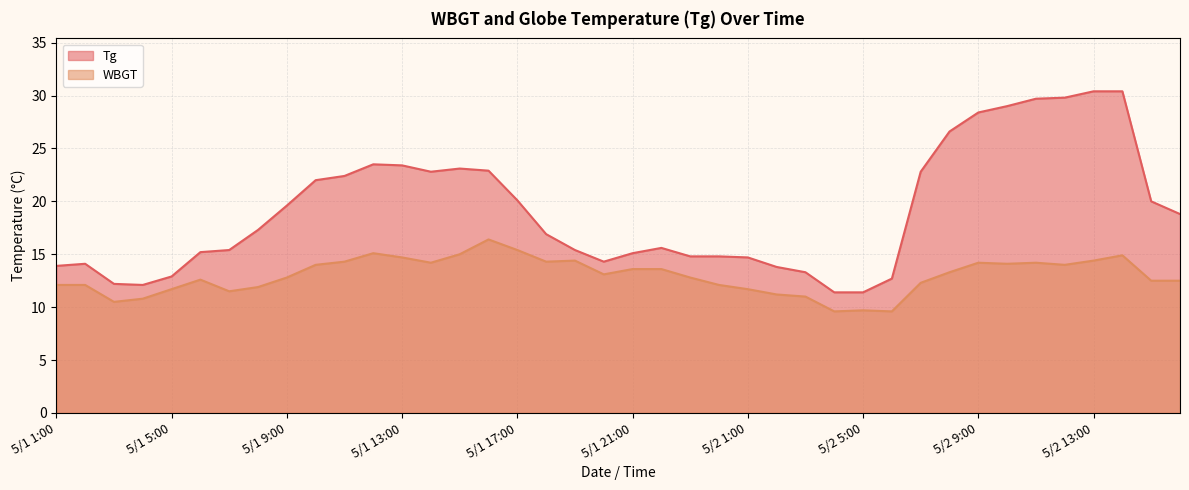

True or false: WBGT and Tg cross at least once.

False